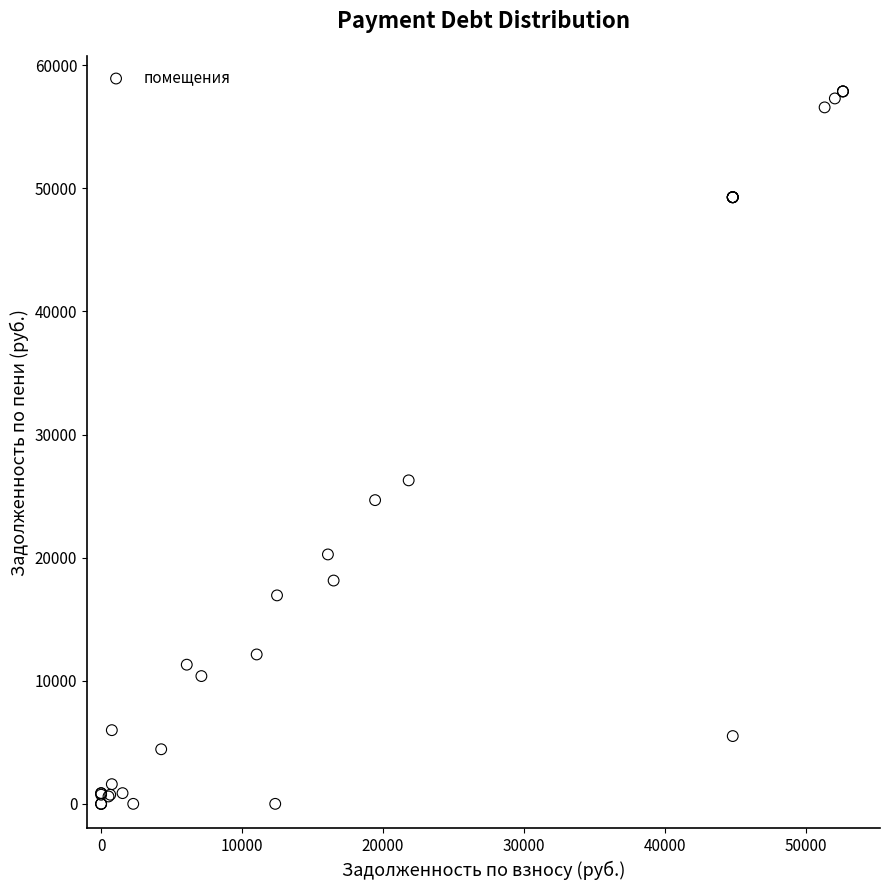

What Y value in the scatter plot is closest to 28935?

26277.6